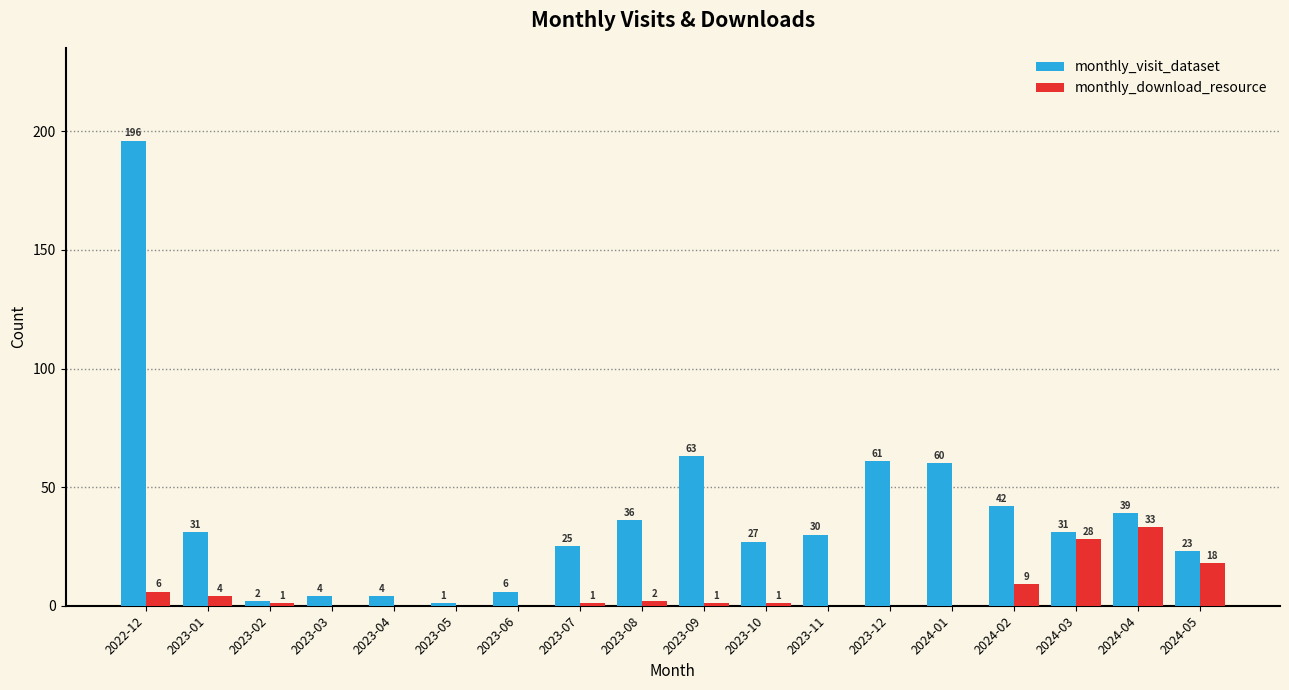

The value of monthly_visit_dataset at 2023-10 is 27. True or false?

True